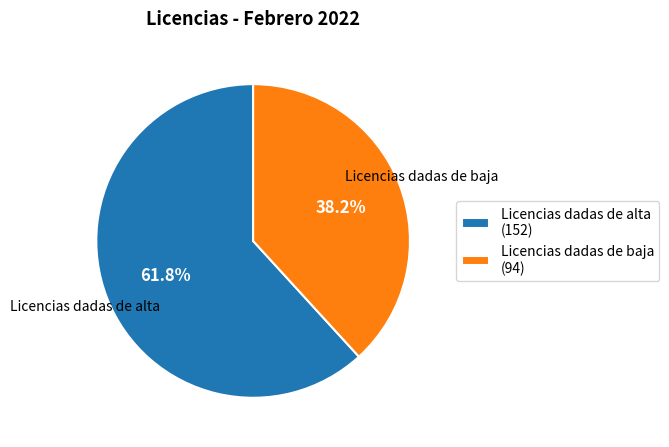

The Licencias dadas de alta slice represents 62% of the pie. True or false?

True